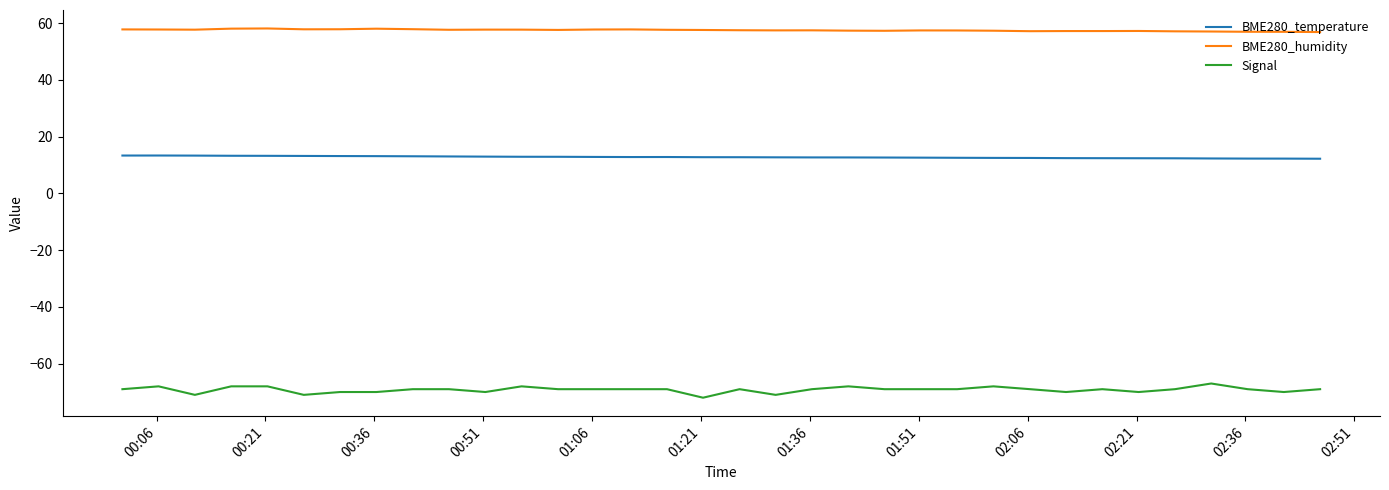

Rank the series by their average value, from lowest to highest.

Signal, BME280_temperature, BME280_humidity